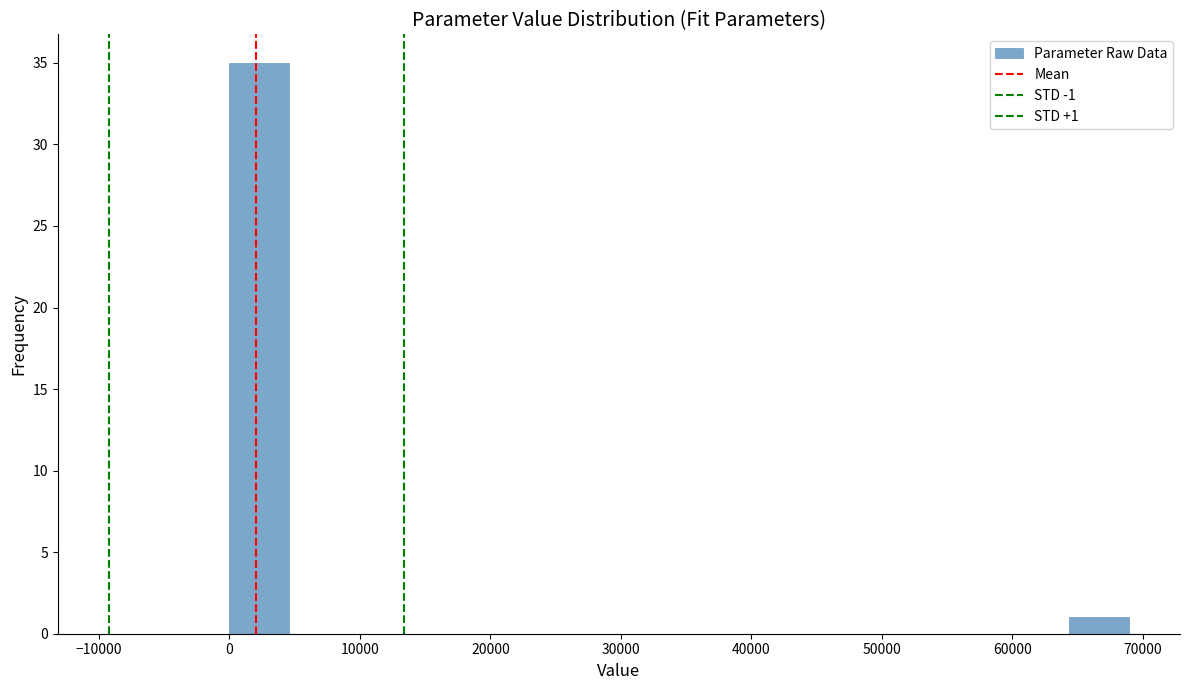

Over which range of the x-axis is the bar tallest?

0 to 5000